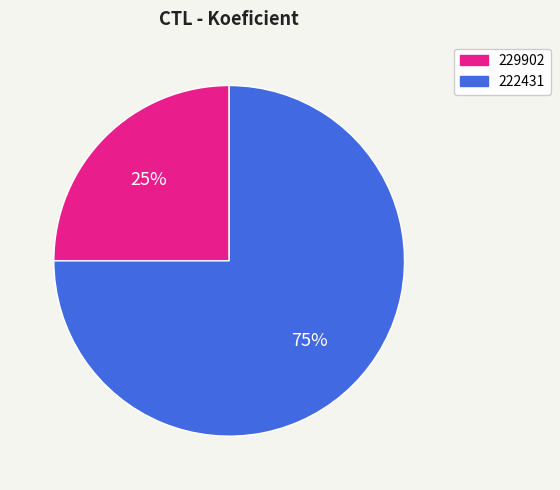

Which slice represents more than half of the pie?

222431